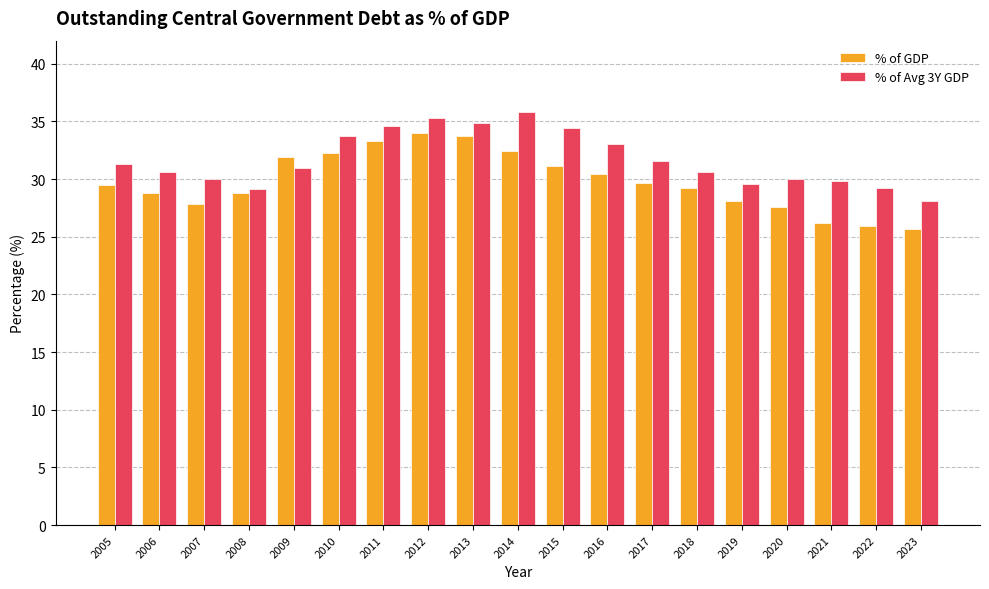

Rank the series at 2023 from highest to lowest value.

% of Avg 3Y GDP, % of GDP